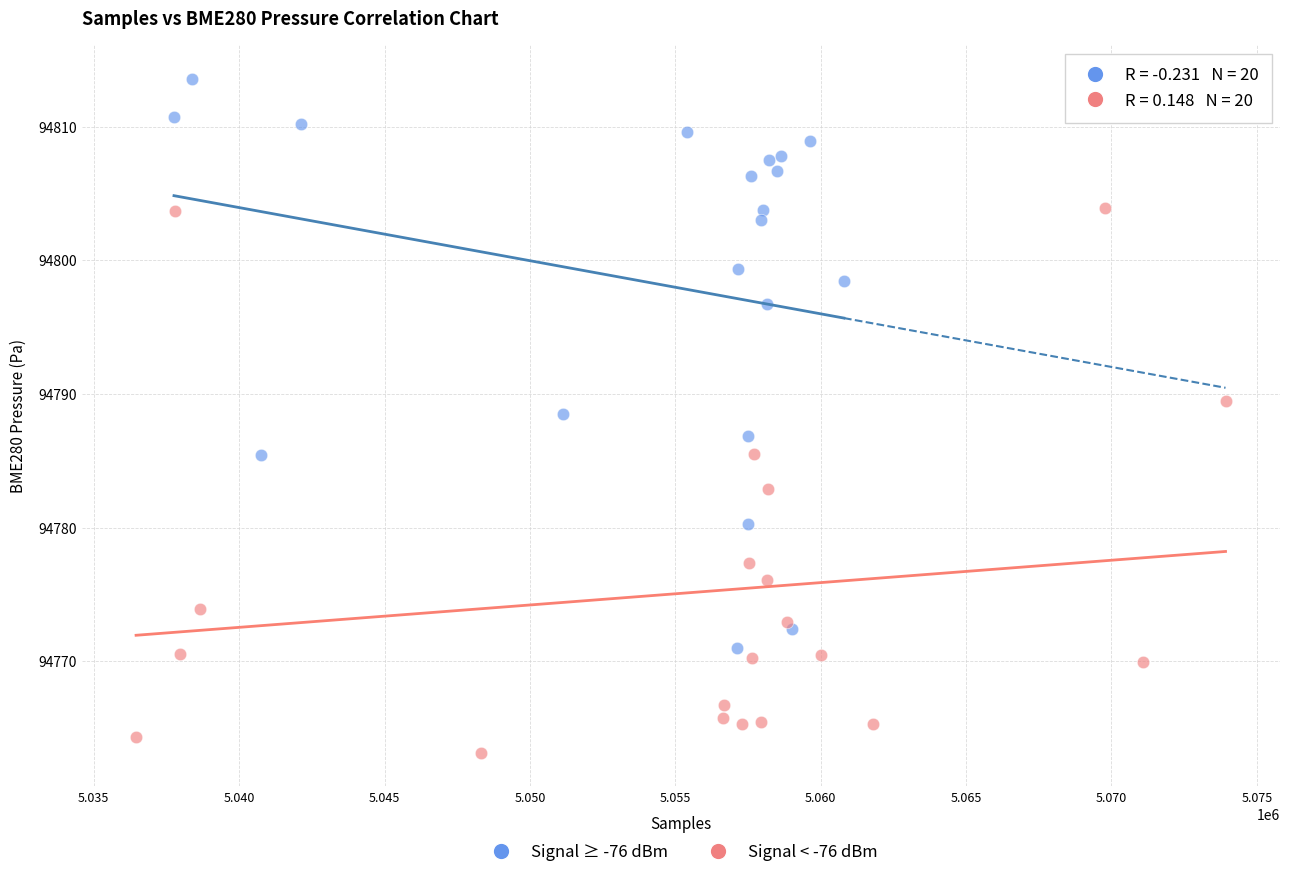

Which series contains the lowest Y value?

Signal < -76 dBm